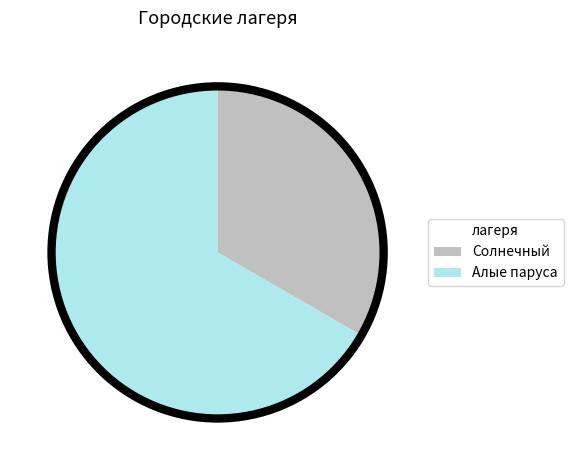

Is there any slice that represents more than half of the pie?

Yes